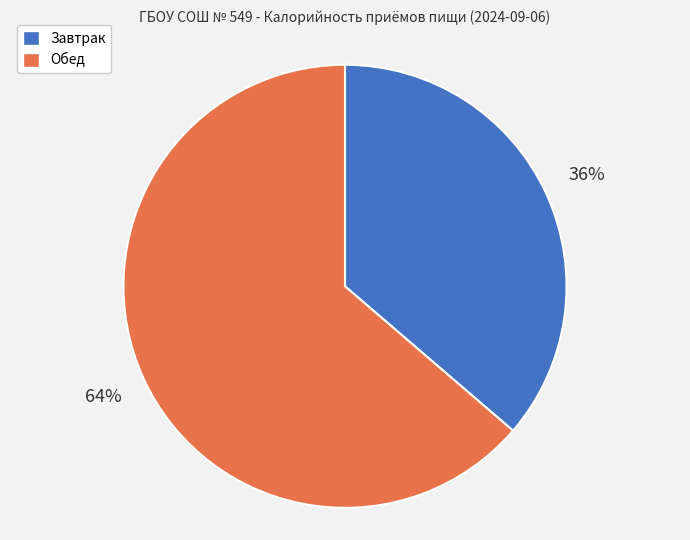

How many segments does this pie chart have?

2